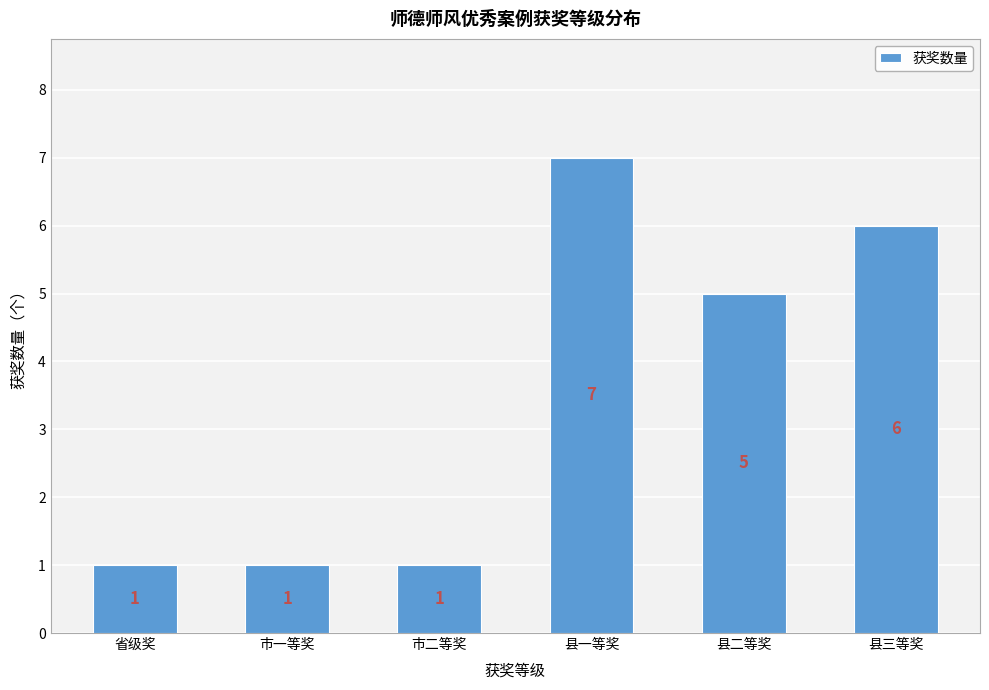

What is the maximum value shown in the chart?

7